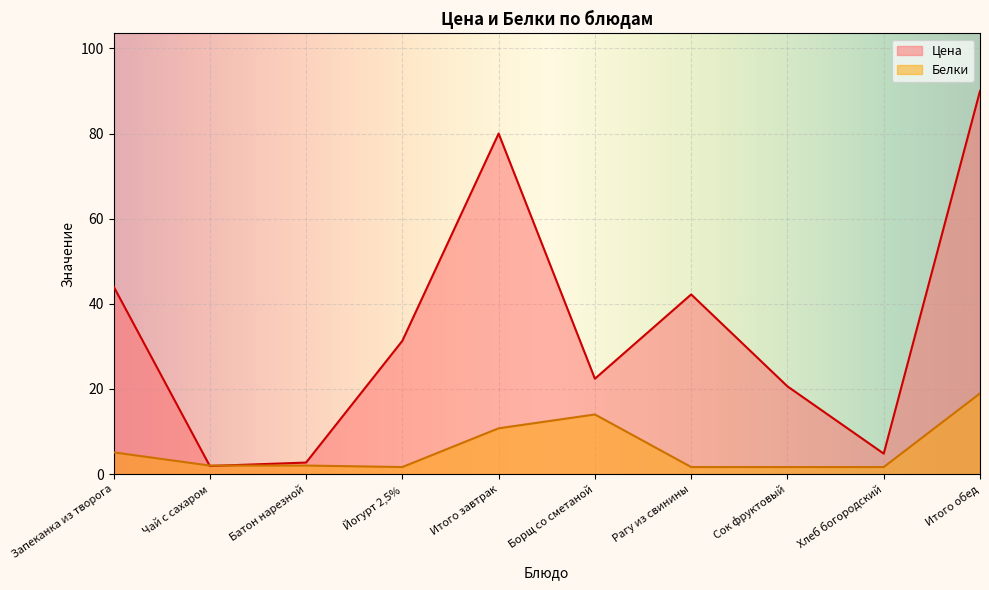

Which category has the highest value across all series?

Итого обед